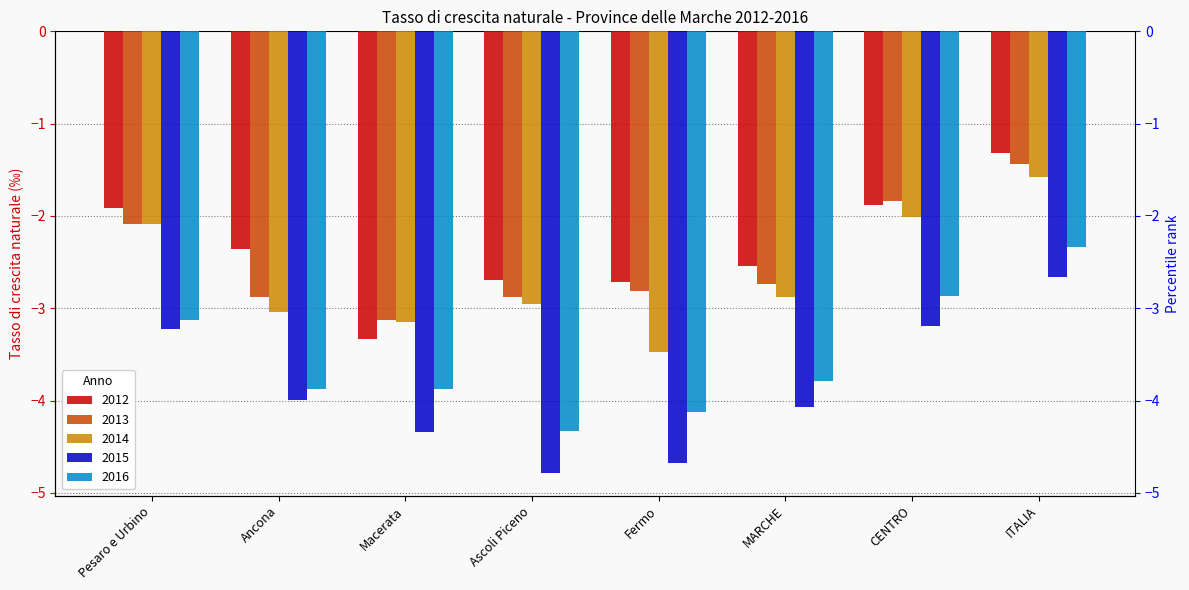

What are all the series names shown in the legend?

2012, 2013, 2014, 2015, 2016